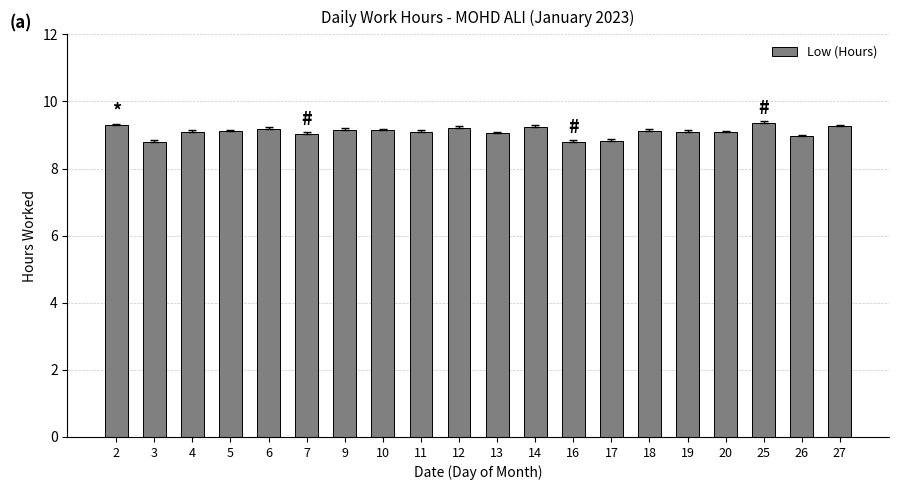

True or false: the data shows 9.2 at 9.

True